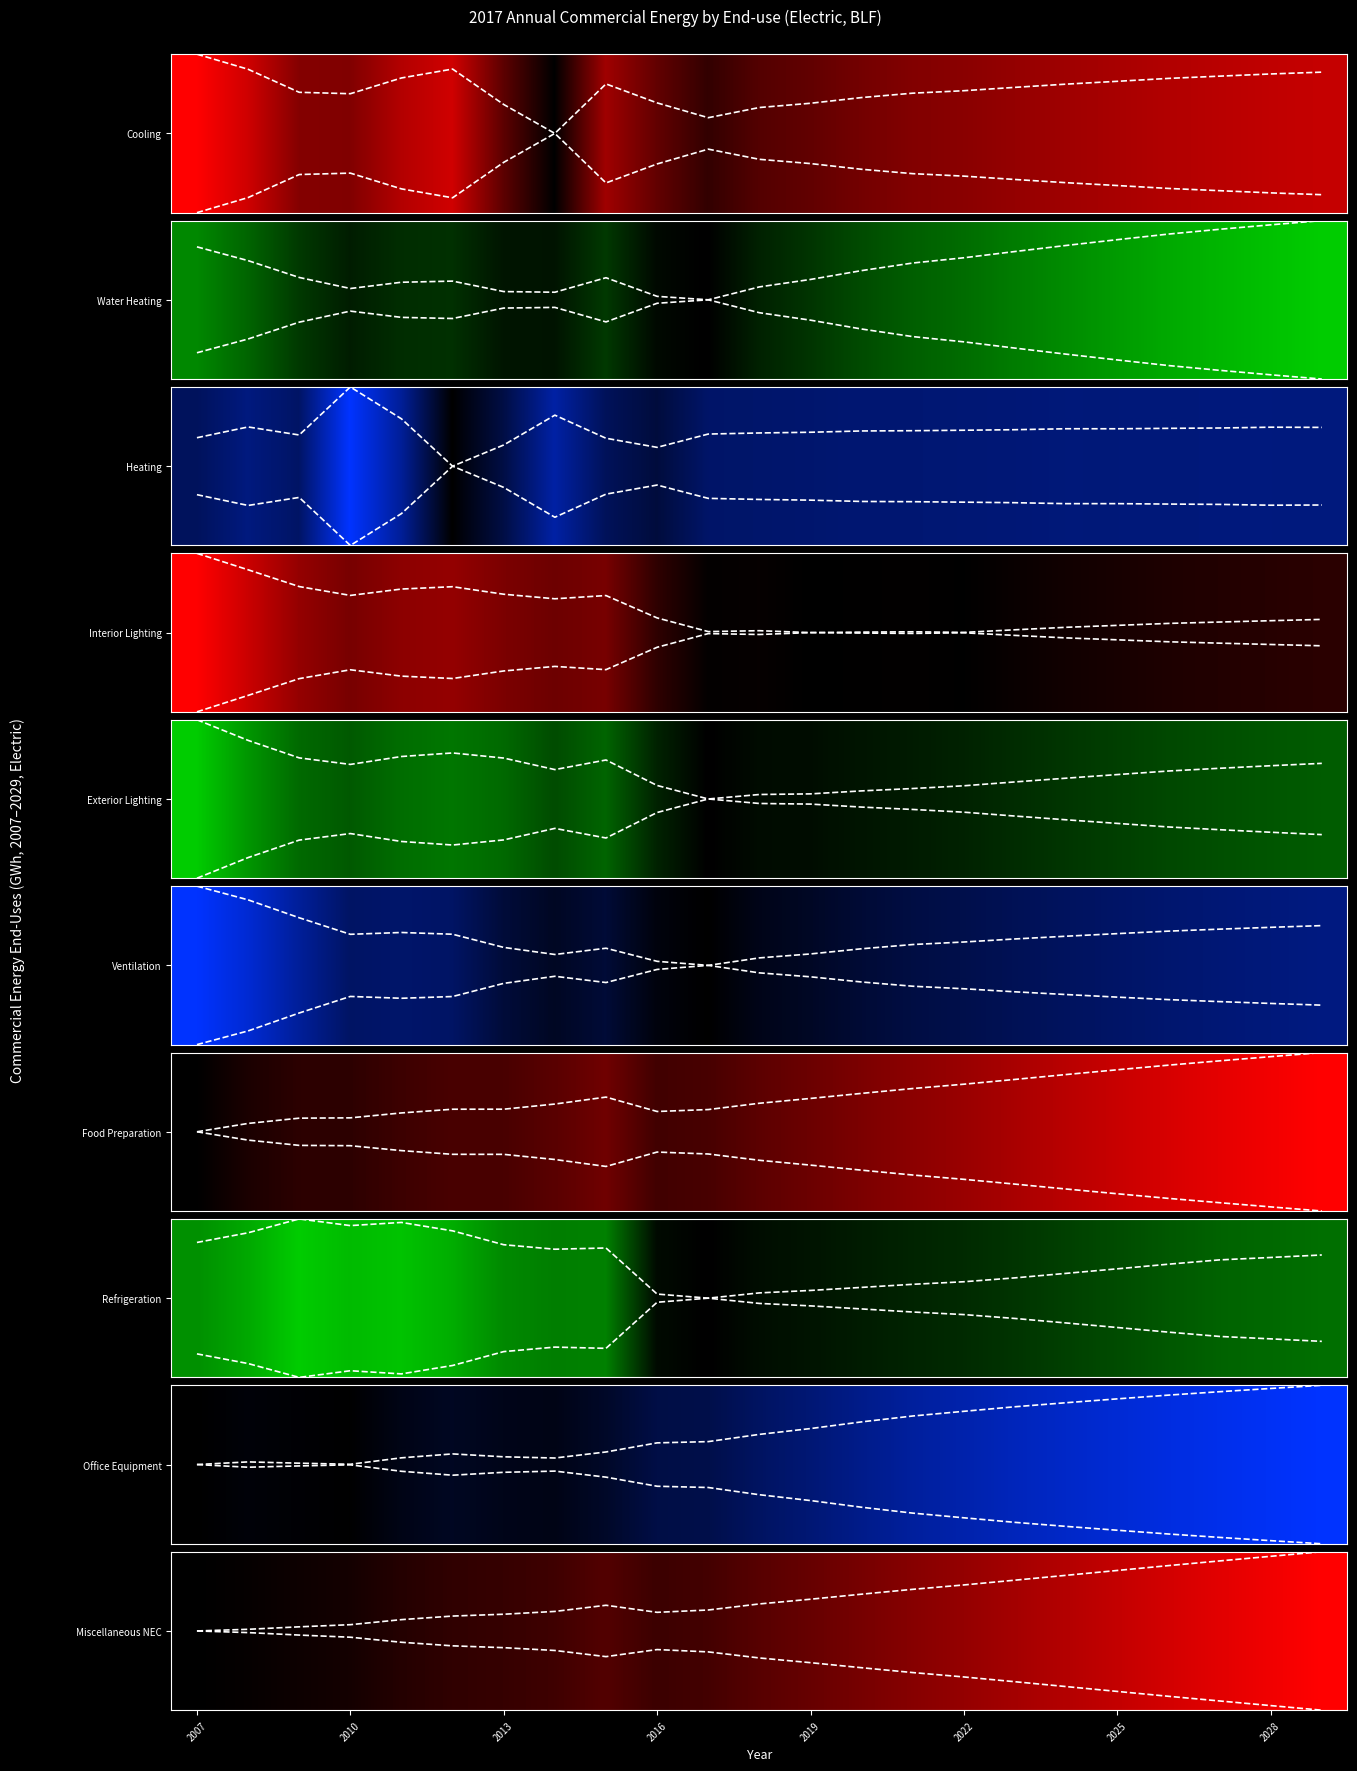

Which category has the lowest value in the Food Preparation_boundary series?

2007